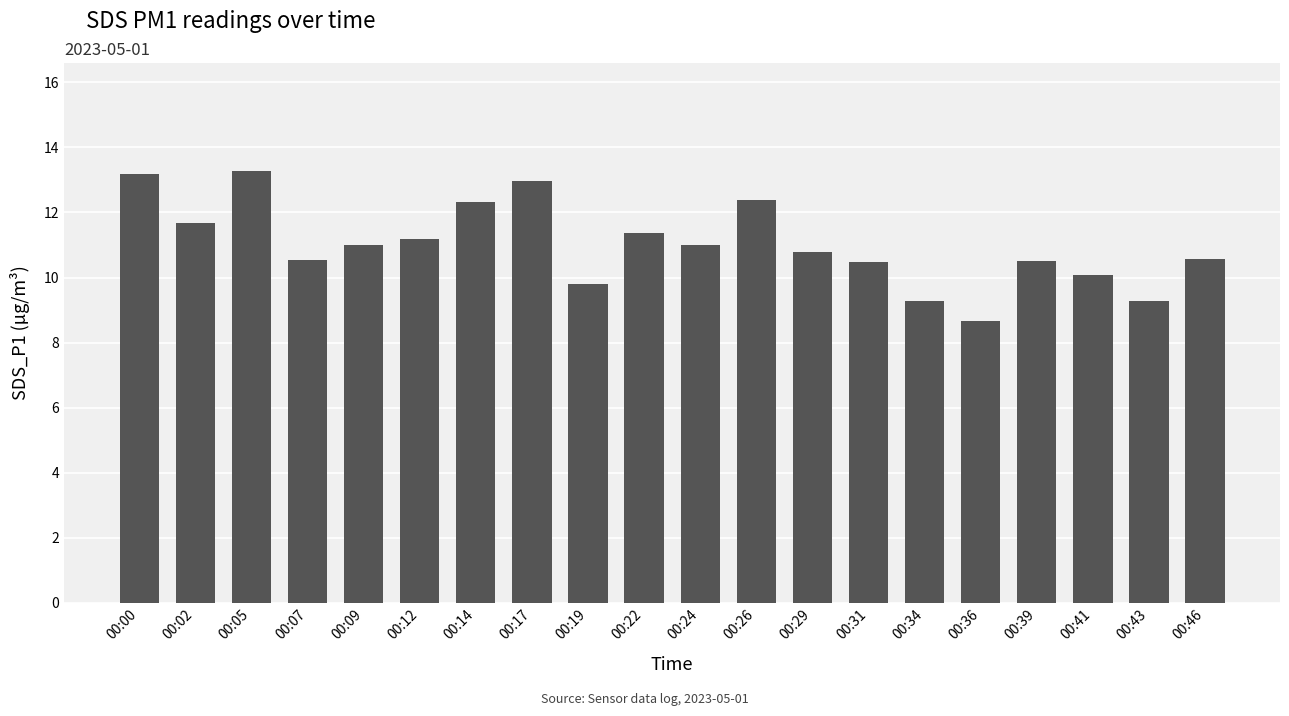

At which category does the chart reach its minimum across all series?

00:36